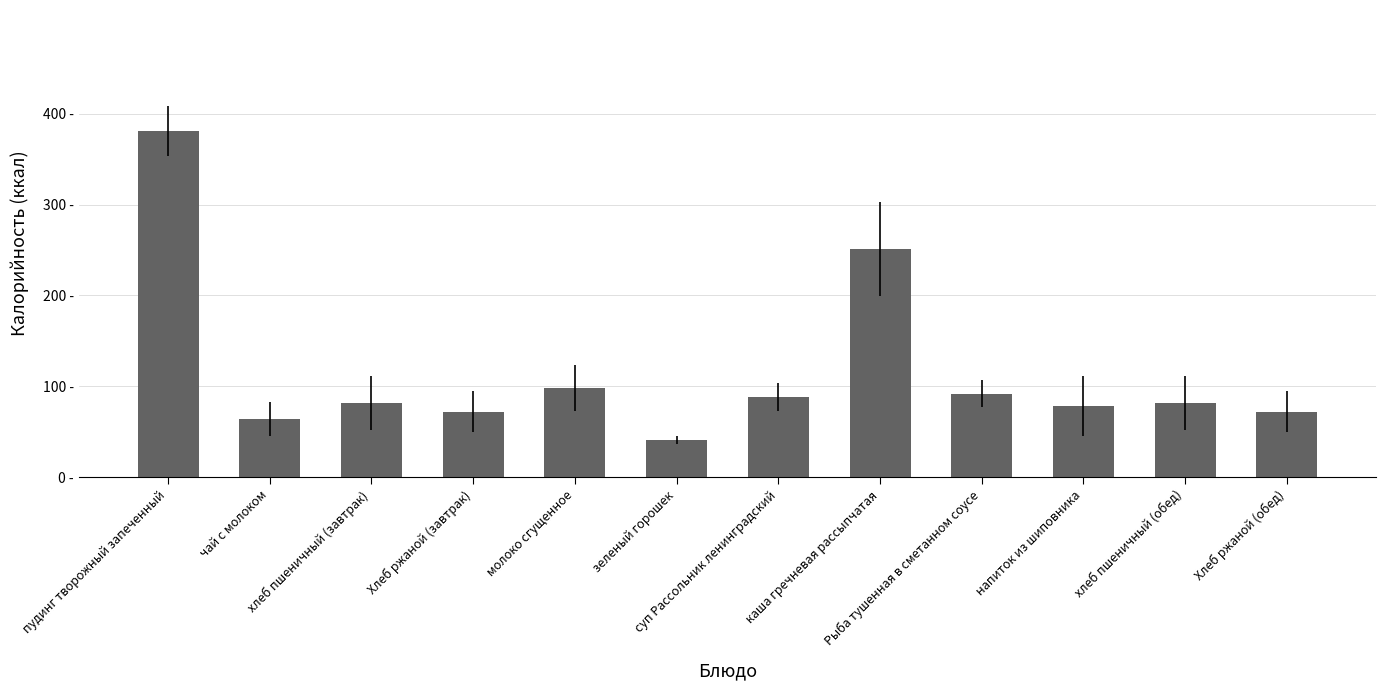

Does the chart contain stacked bars?

No